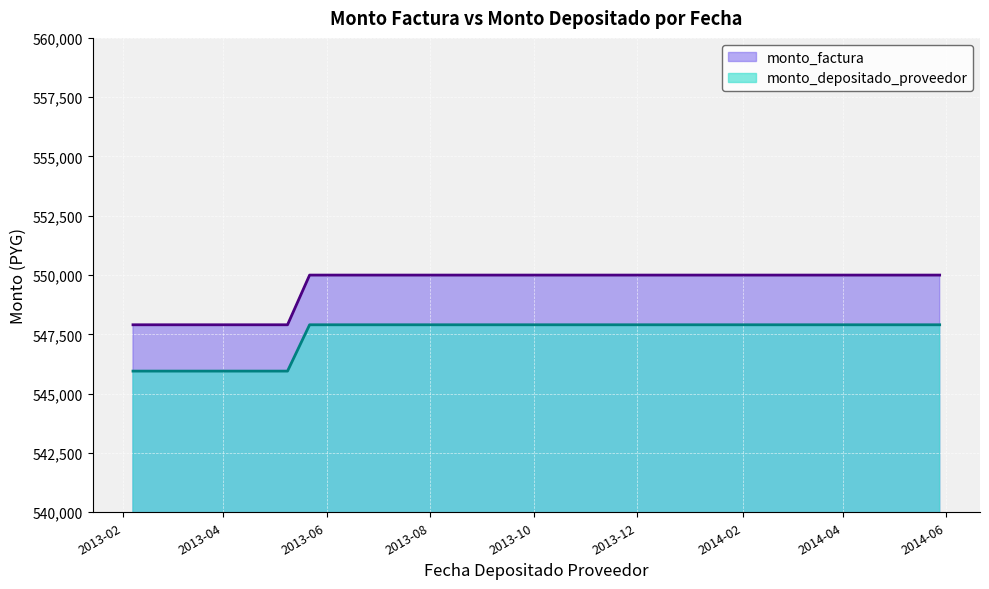

What is the sum of the monto_factura values at 2013-12-03 and 2014-01-24?

1100000